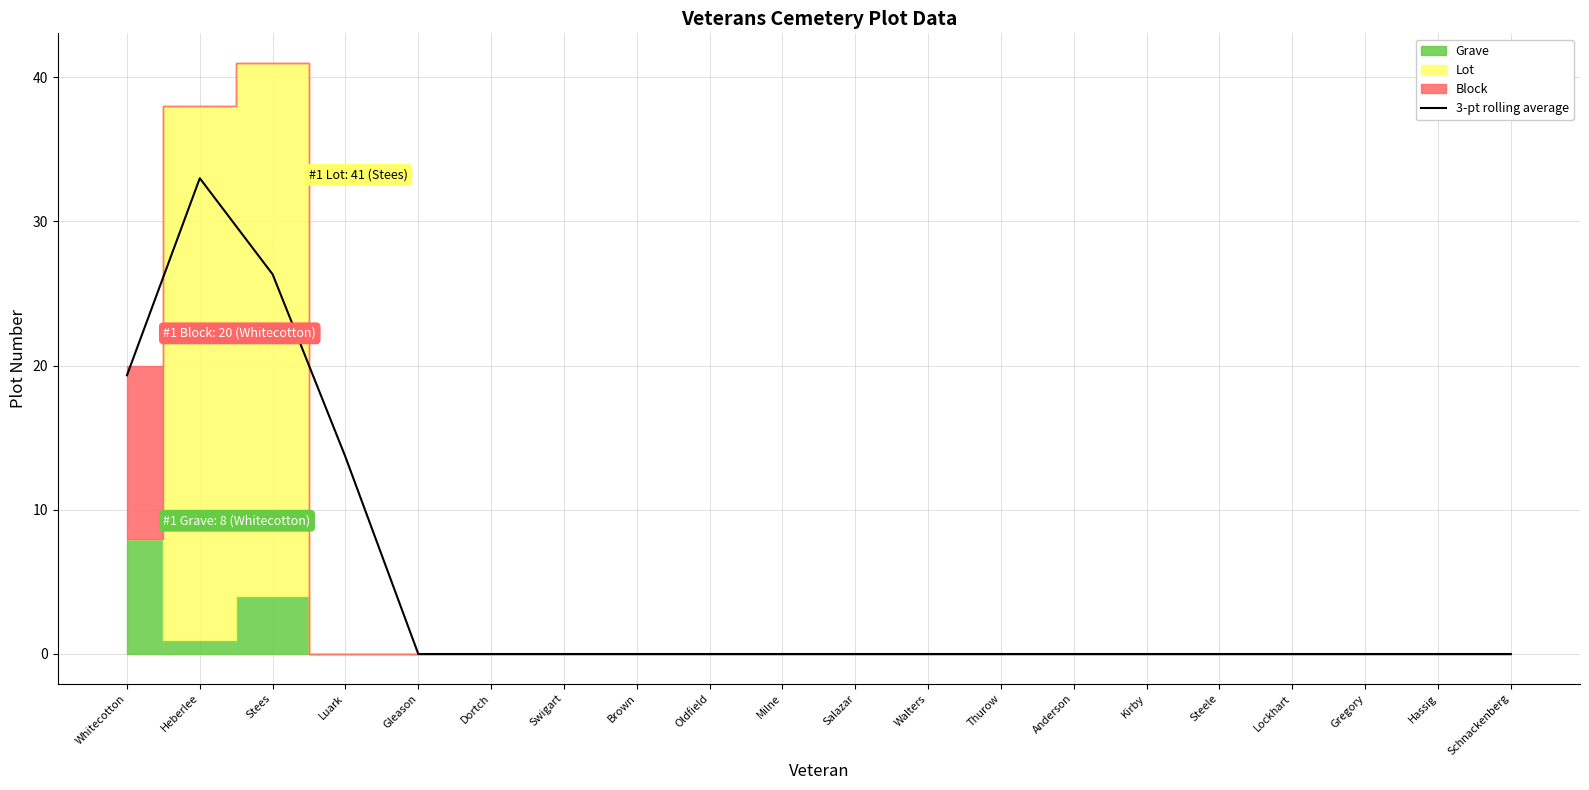

What is the maximum value for 3-pt rolling average?

33.0